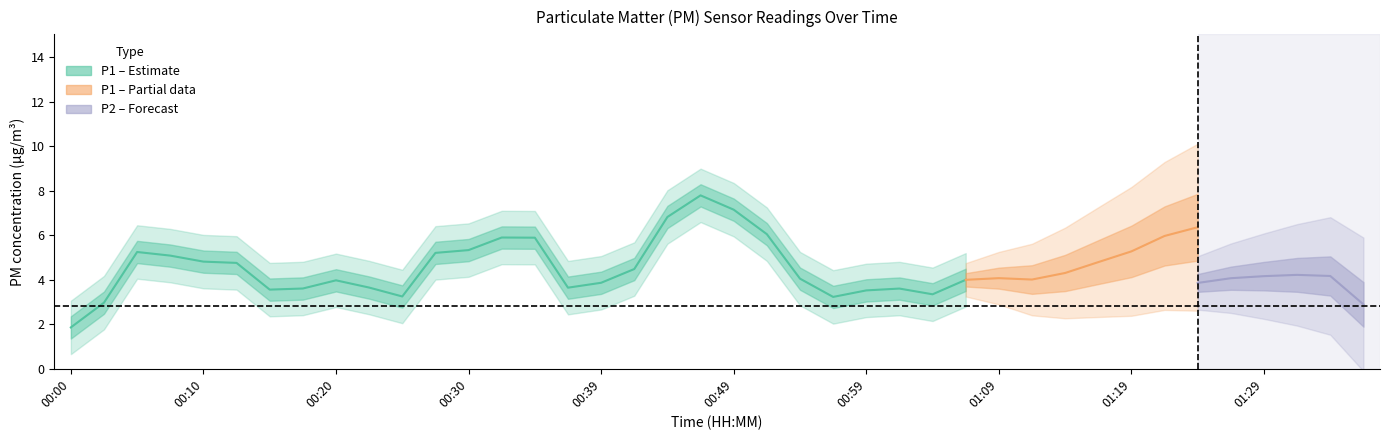

True or false: P1 and P2 intersect in this chart.

False